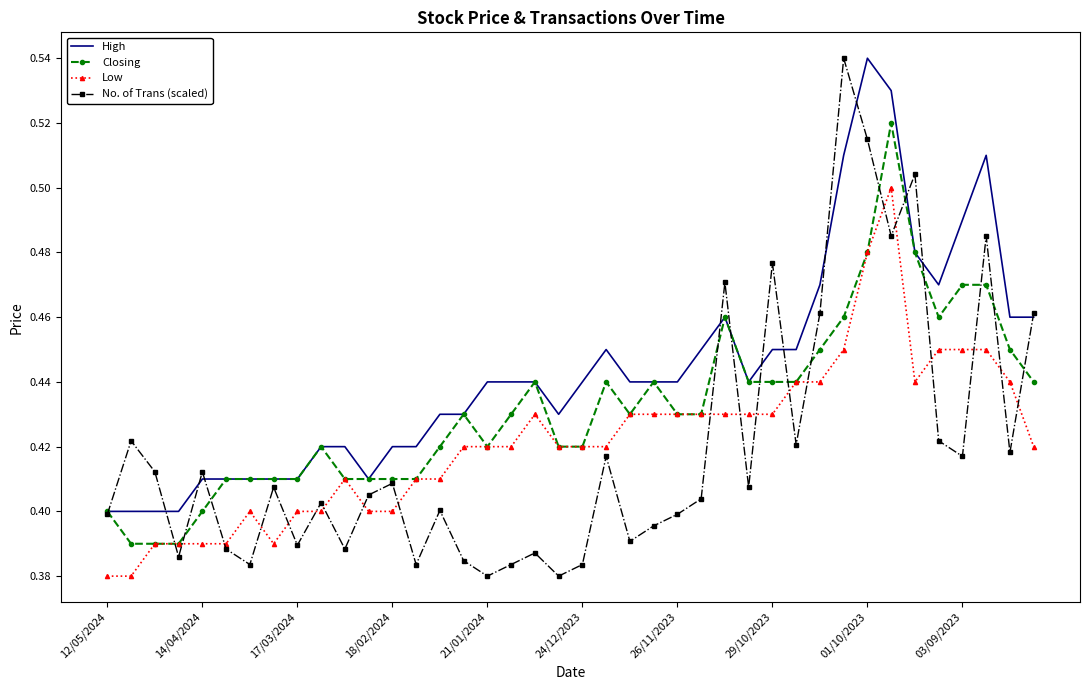

Which series has the largest total across all categories?

High